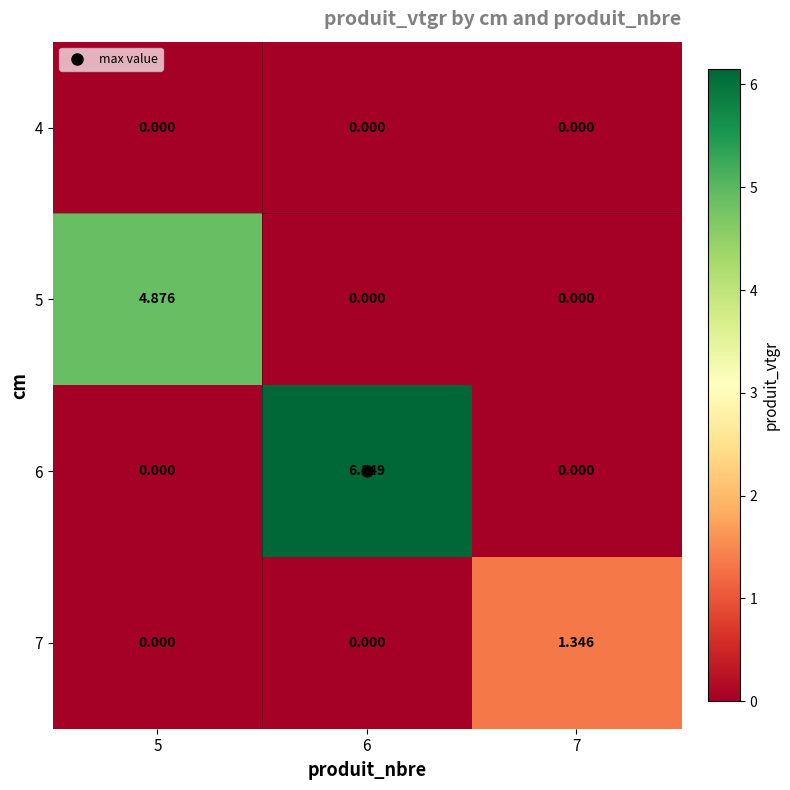

Reading left to right, what are all the values shown in this chart?

4: 5=0.0	6=0.0	7=0.0
5: 5=4.9	6=0.0	7=0.0
6: 5=0.0	6=6.1	7=0.0
7: 5=0.0	6=0.0	7=1.3